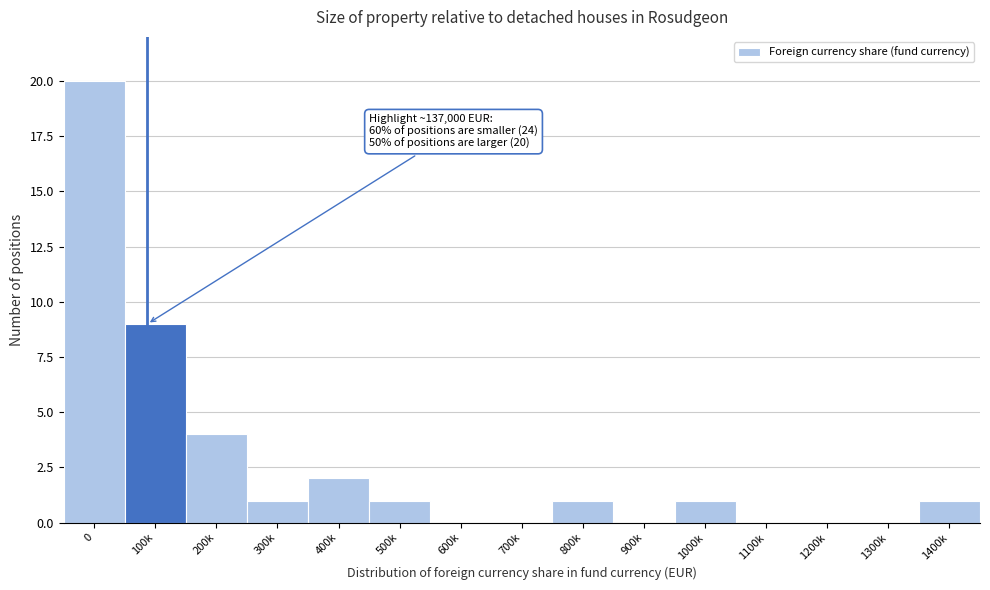

Reading right to left, extract all data points from this chart.

1400k=1	1300k=0	1200k=0	1100k=0	1000k=1	900k=0	800k=1	700k=0	600k=0	500k=1	400k=2	300k=1	200k=4	100k=9	0=20